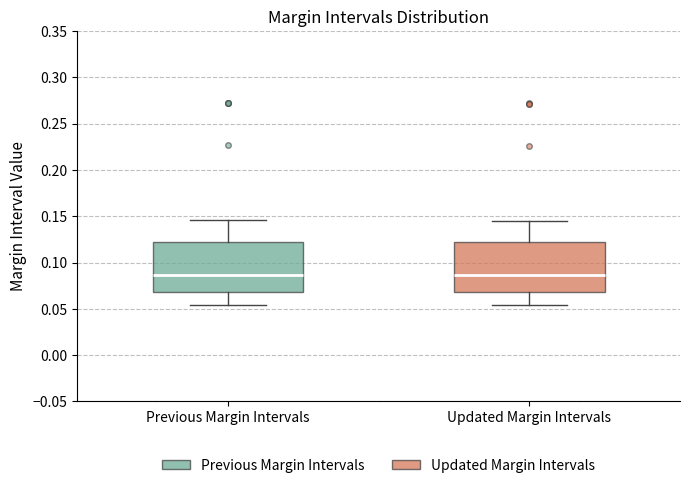

Reading left to right, read every box against the y-axis: the position of its median line, the range the box covers, and the ends of its whiskers. The values are not printed on the chart, so give them approximately, as read against the axis.

Previous Margin Intervals: median 0.085, box 0.070 to 0.125, whiskers 0.055 to 0.145
Updated Margin Intervals: median 0.085, box 0.070 to 0.120, whiskers 0.055 to 0.145